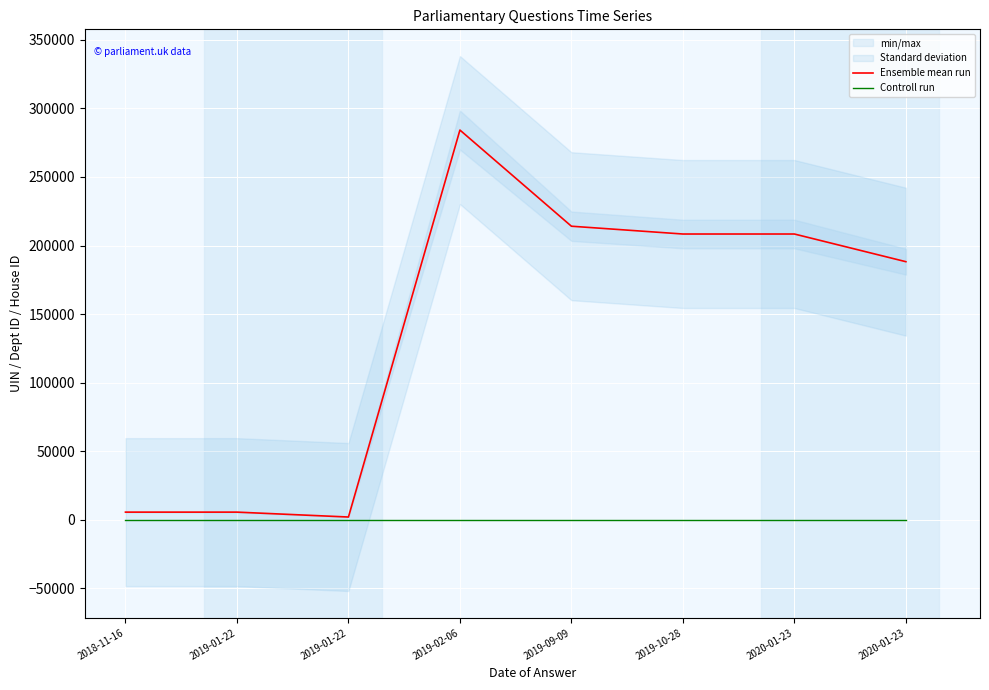

The value of Controll run at 2019-10-28 is 4. True or false?

False